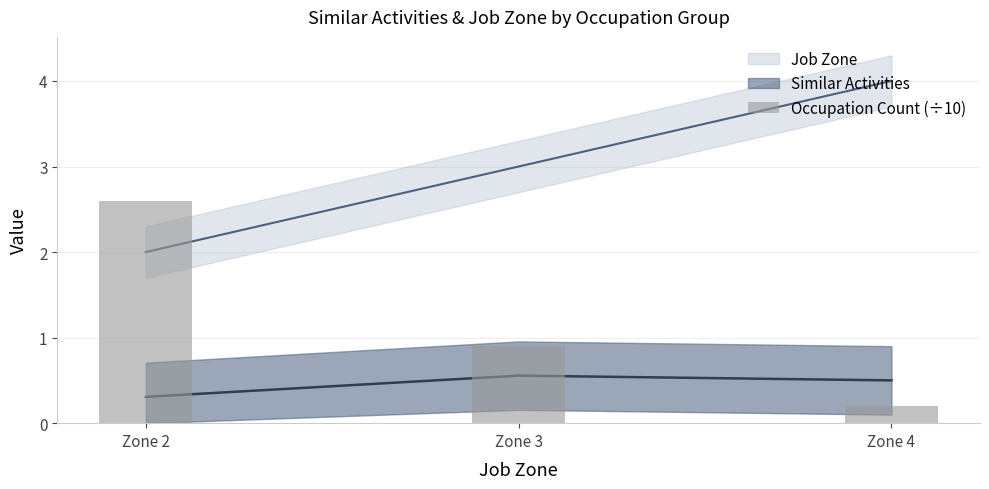

Reading left to right, list all the values displayed in this chart.

Zone 2=2.6	Zone 3=0.9	Zone 4=0.2